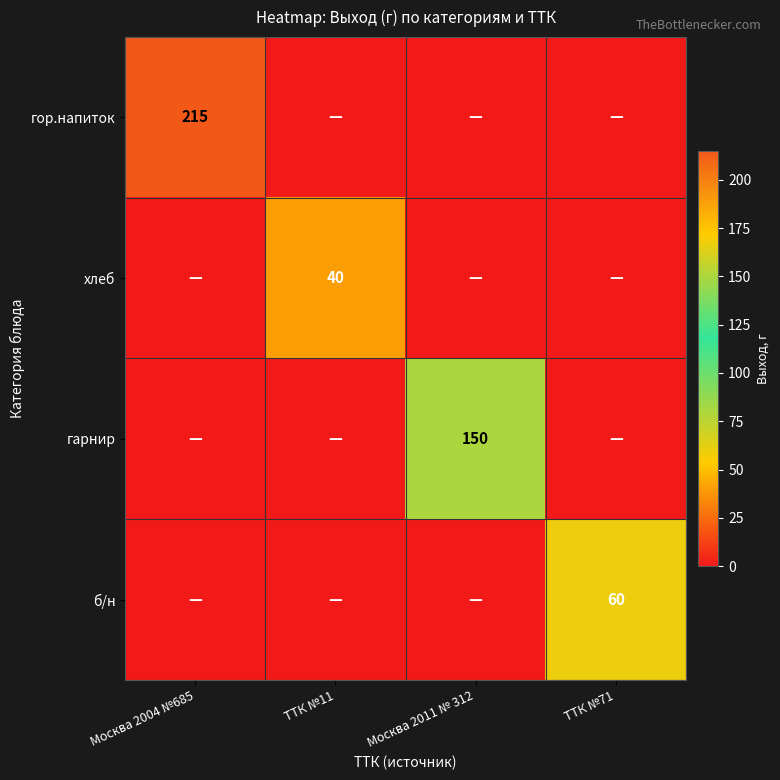

The б/н series shows 102 at ТТК №71. True or false?

False